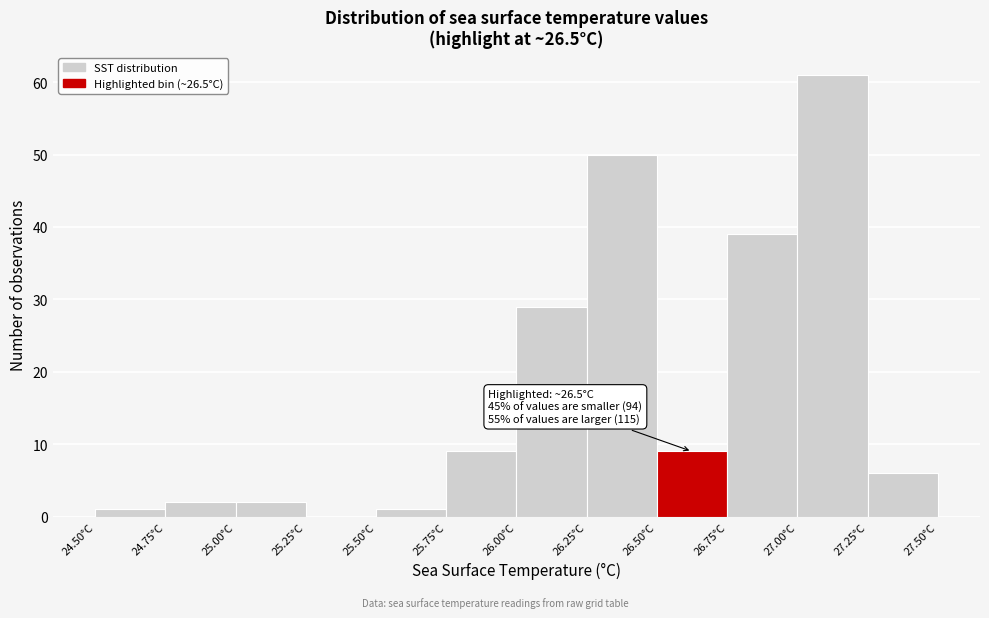

Over which range of the x-axis is the bar tallest?

27.00 to 27.25